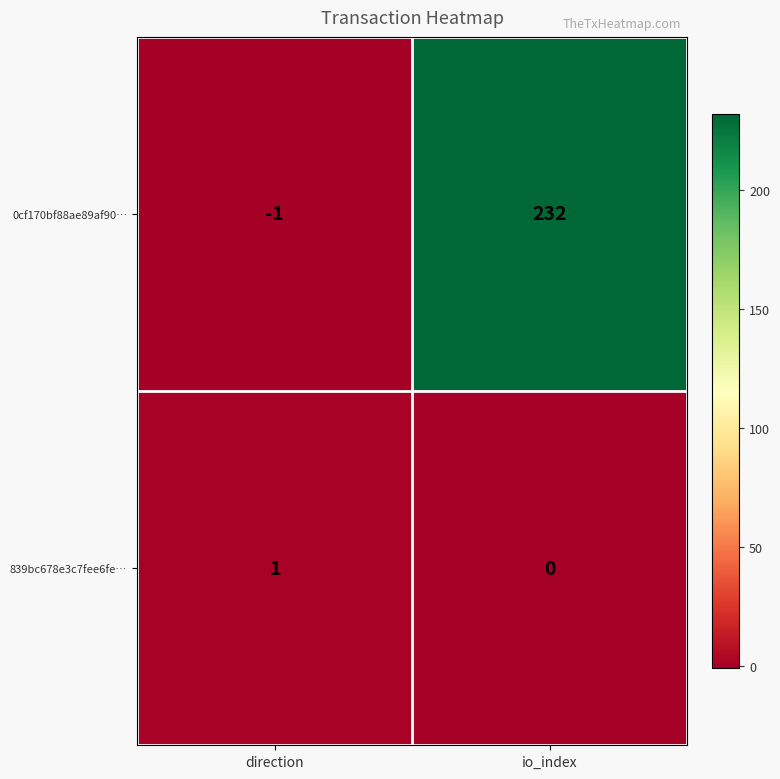

At how many categories does at least one series exceed 138?

1